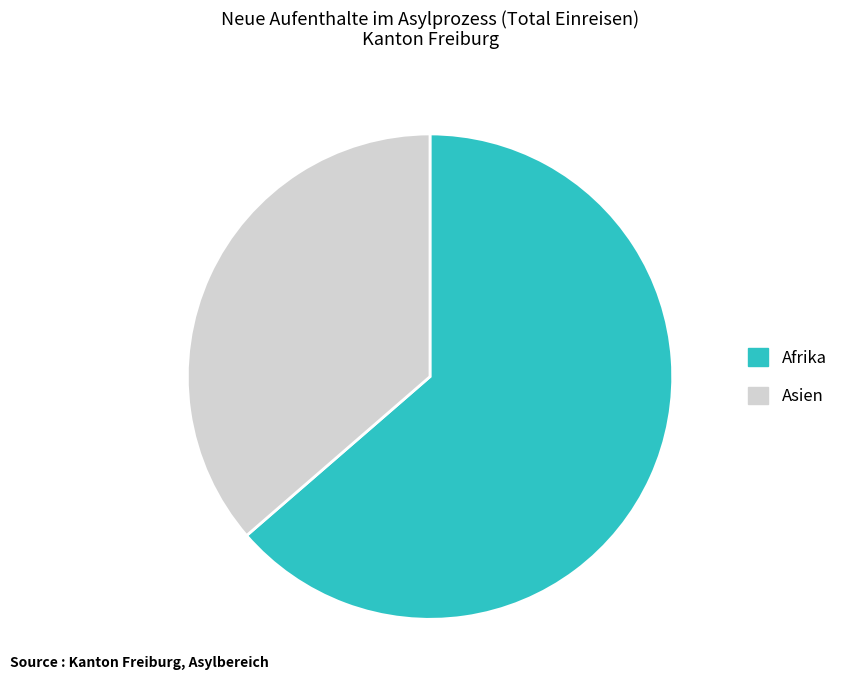

Is the sum of Afrika and Asien greater than half?

Yes